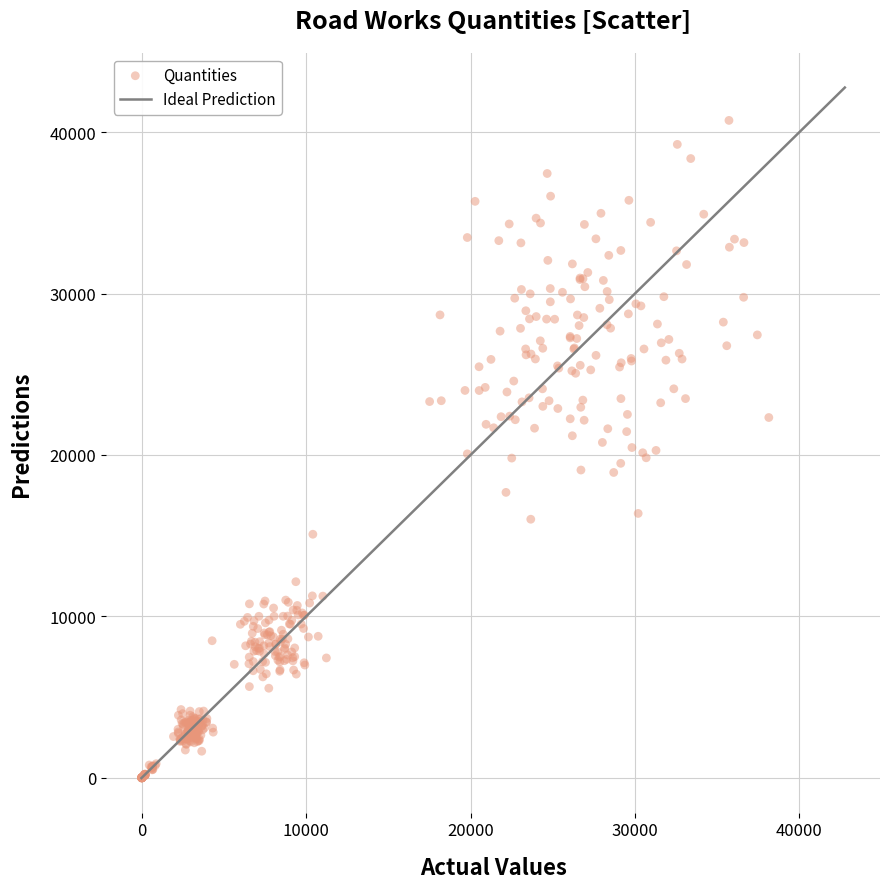

What is the range of X values (max minus min)?

38154.4